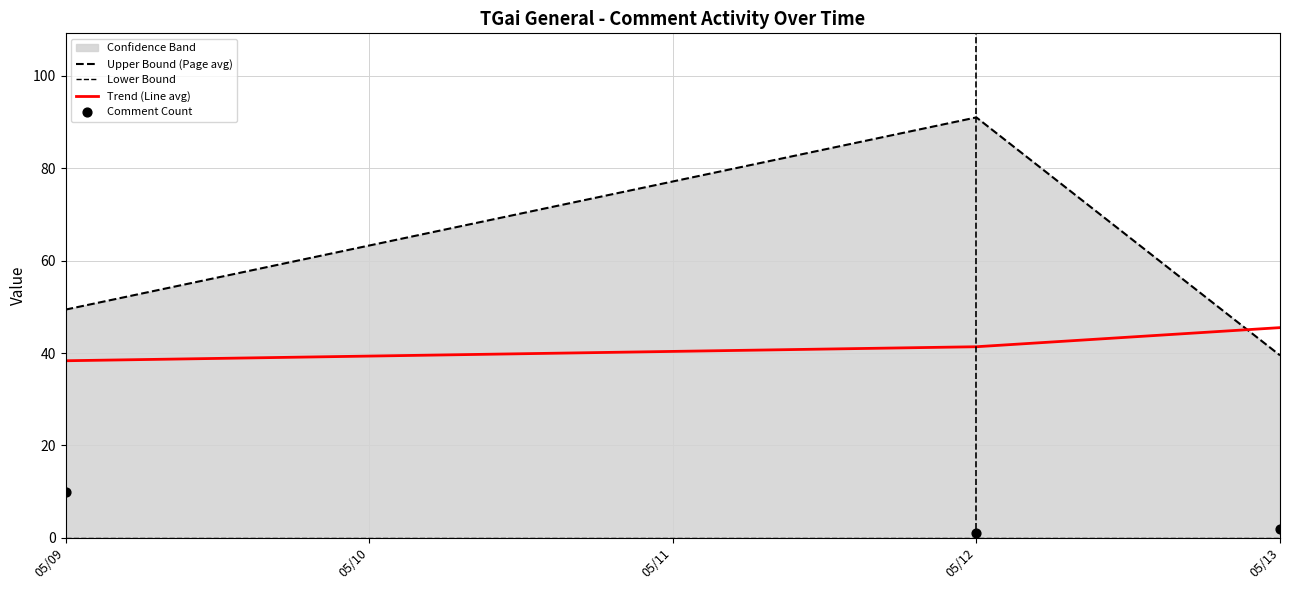

What is the lowest value of the Trend (Line avg) series?

38.3